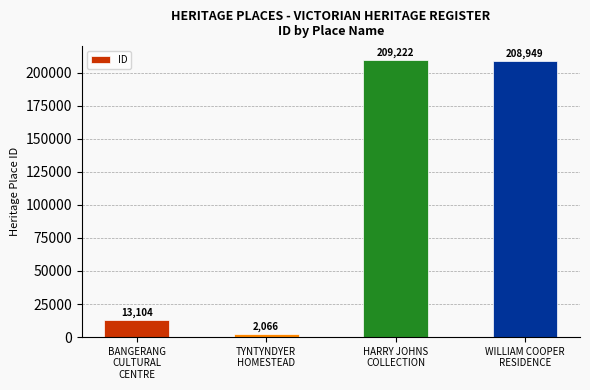

Where is the data nearest to the value 105644?

BANGERANG
CULTURAL
CENTRE